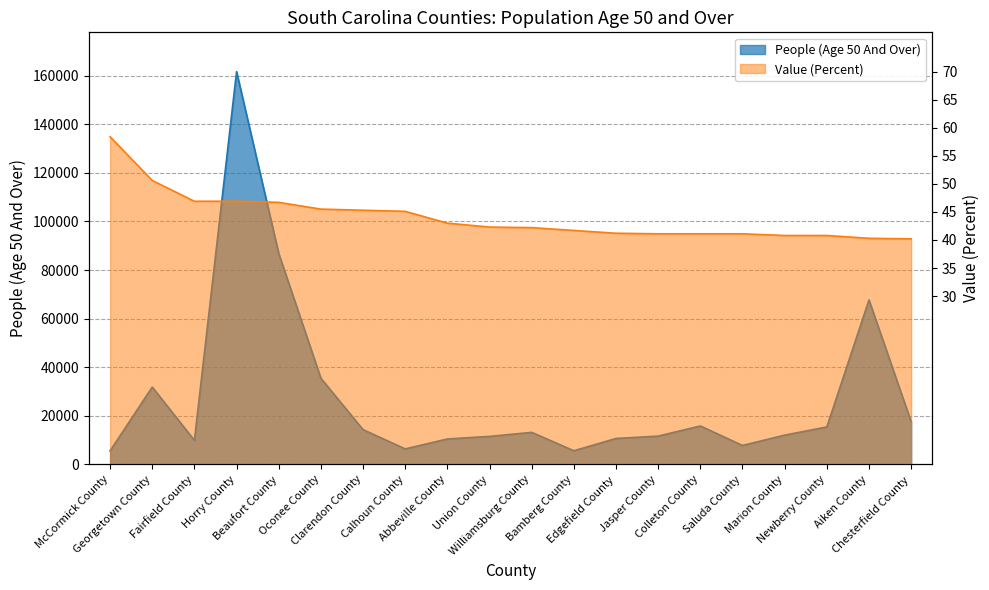

Where do Value (Percent) and People (Age 50 And Over) first cross each other?

Fairfield County and Horry County